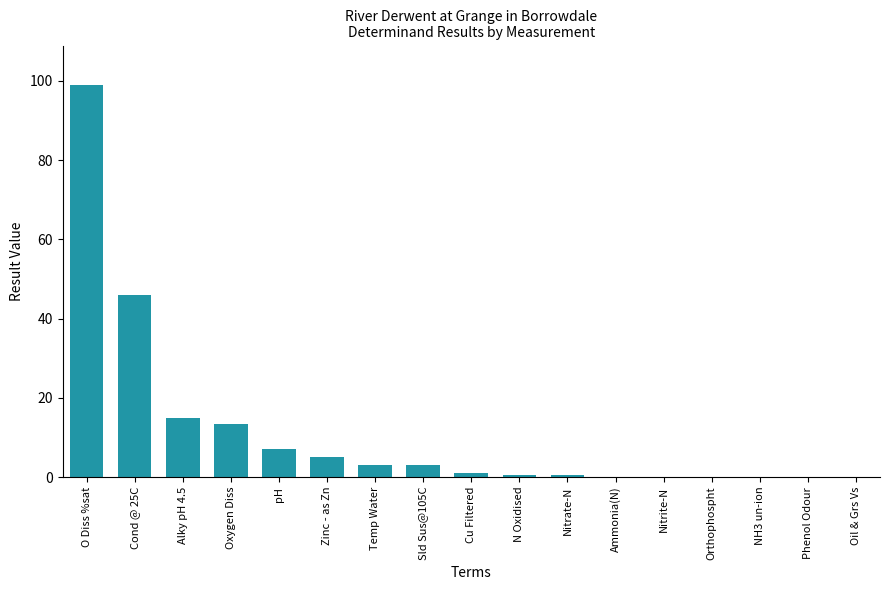

At which label does the data first exceed 1?

O Diss %sat